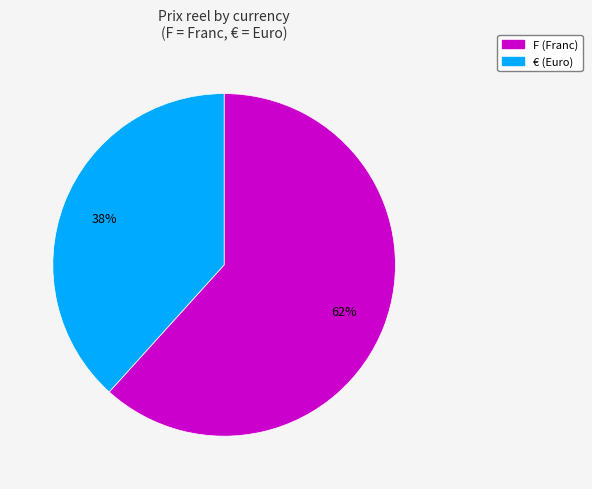

The F slice represents 62% of the pie. True or false?

True